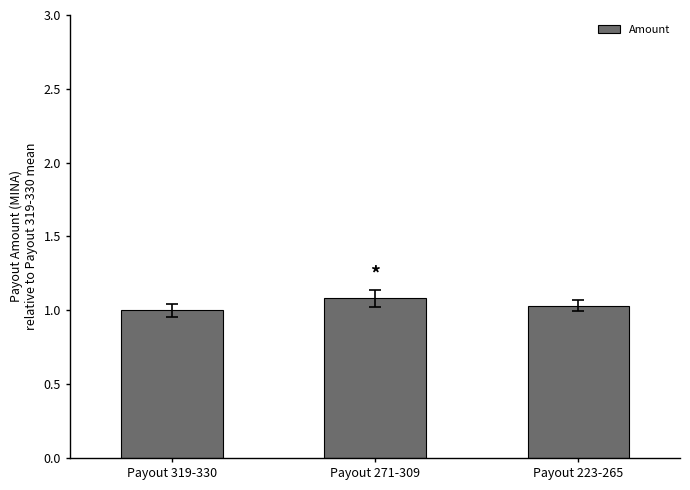

How many values are between 1 and 2?

3